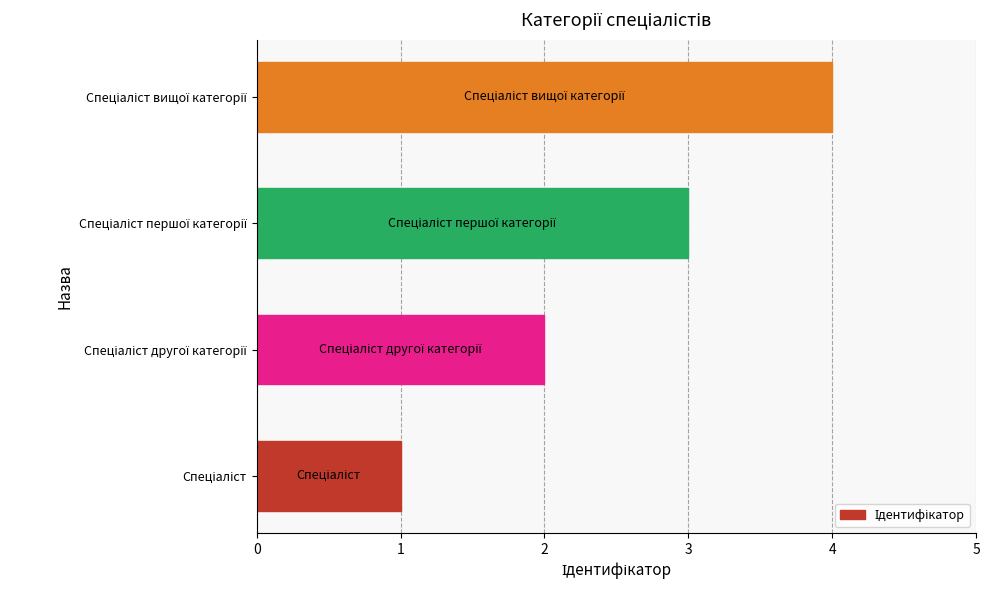

What is the sum of all values?

10